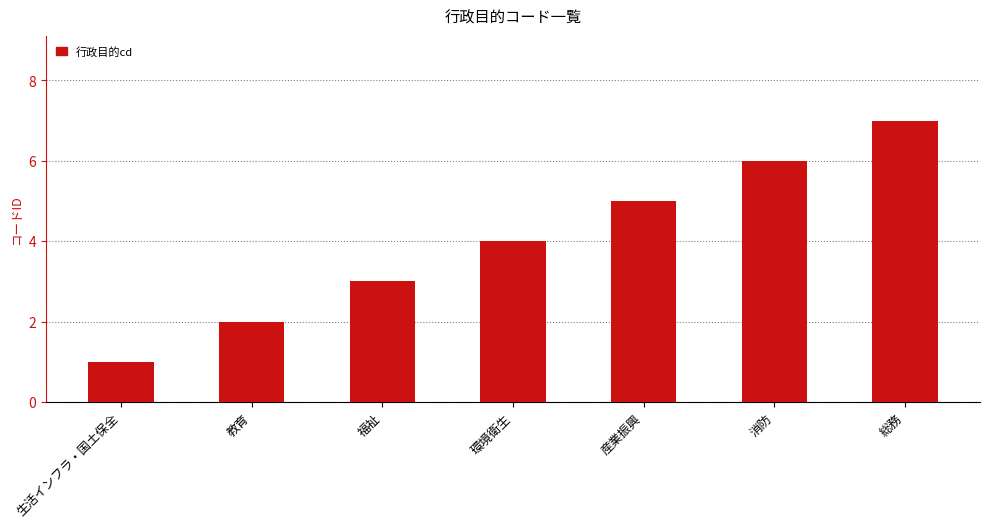

What position from the right is 総務?

1